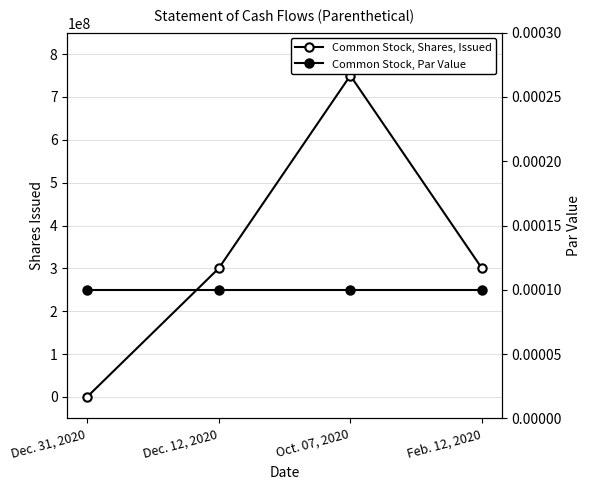

List the series in order of their overall mean, lowest first.

Common Stock, Par Value, Common Stock, Shares, Issued